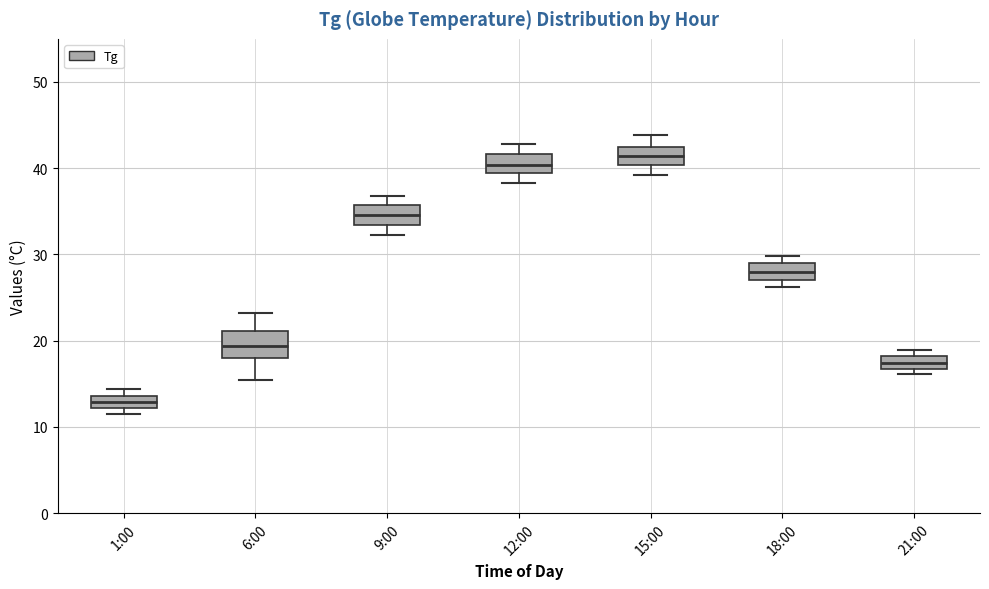

Where does the lower whisker of the box for 6:00 end on the y-axis? The values are not printed on the chart, so give them approximately, as read against the axis.

15